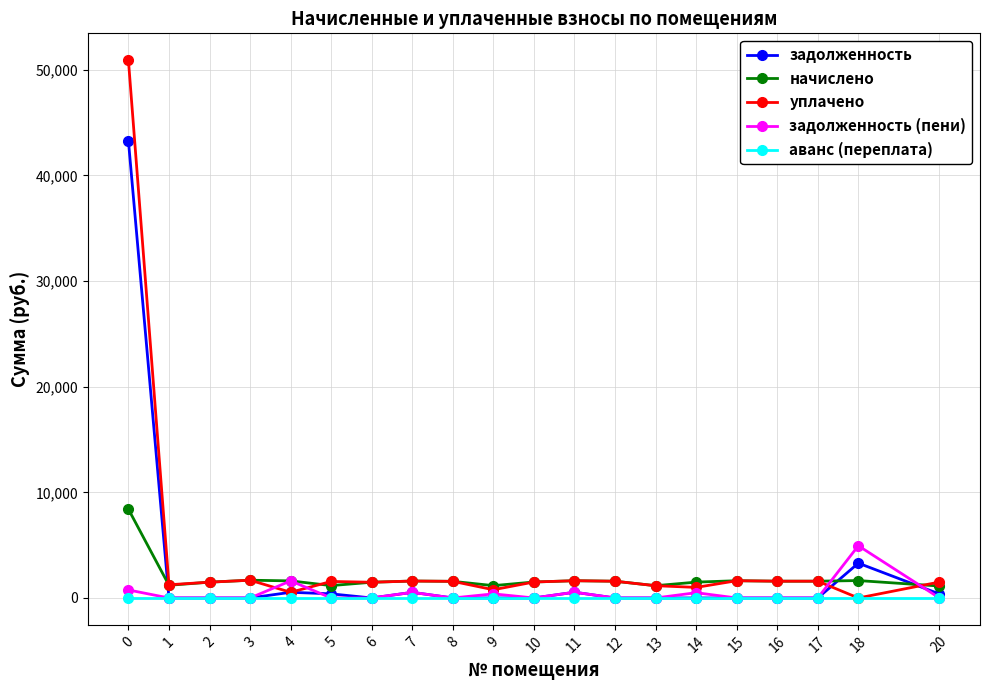

How many series are shown in this chart?

5